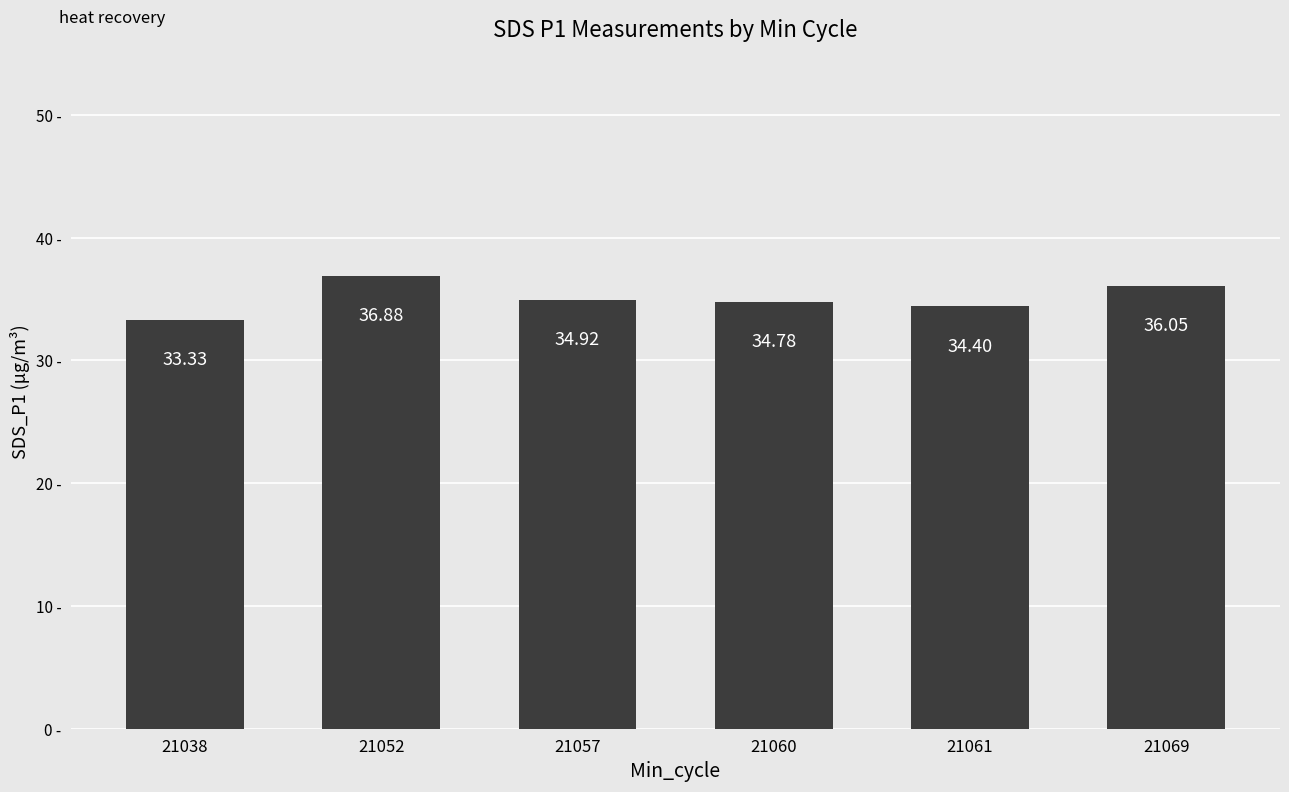

The value at 21060 is 58.0. True or false?

False